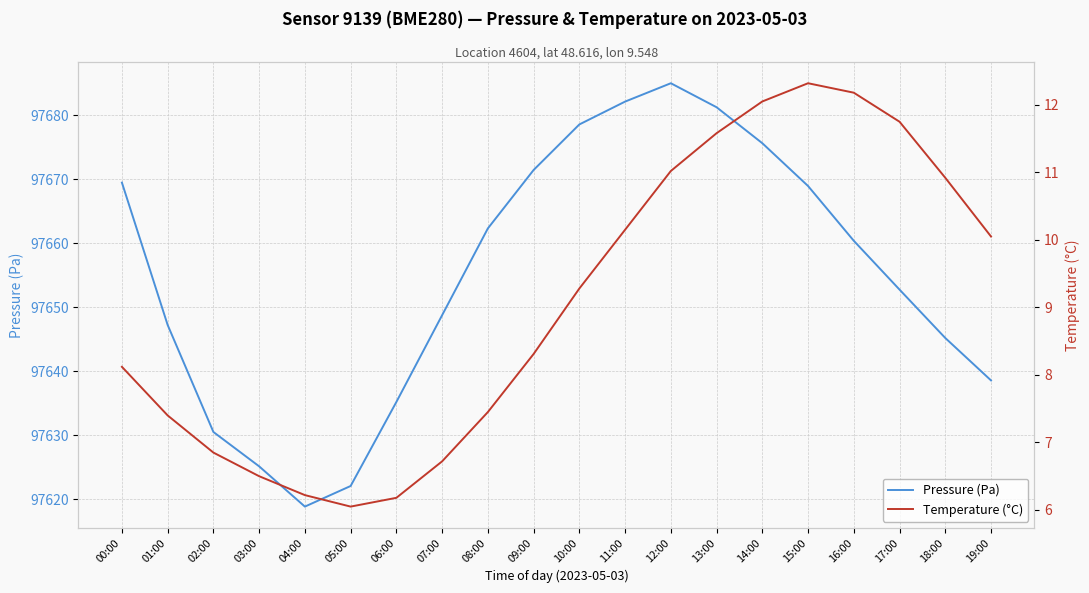

The value of Pressure (Pa) at 18:00 is 58157.4. True or false?

False